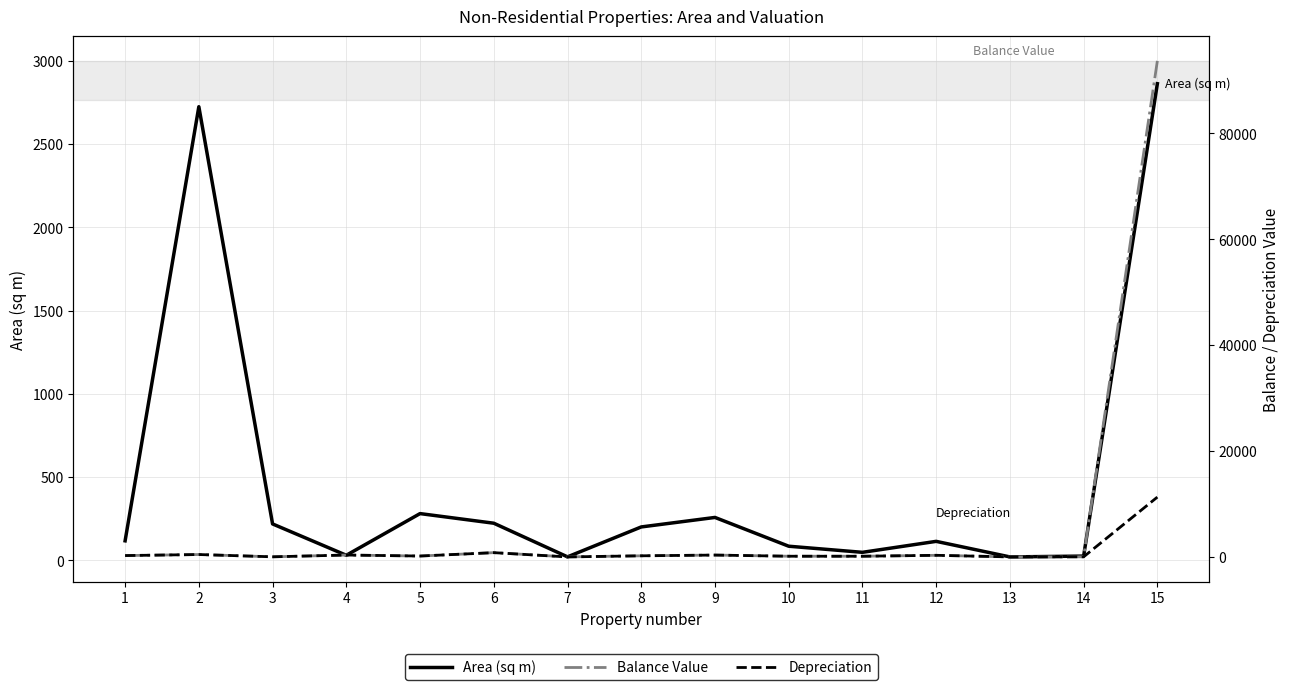

True or false: Balance Value has a value of 109.1 at 12.

False